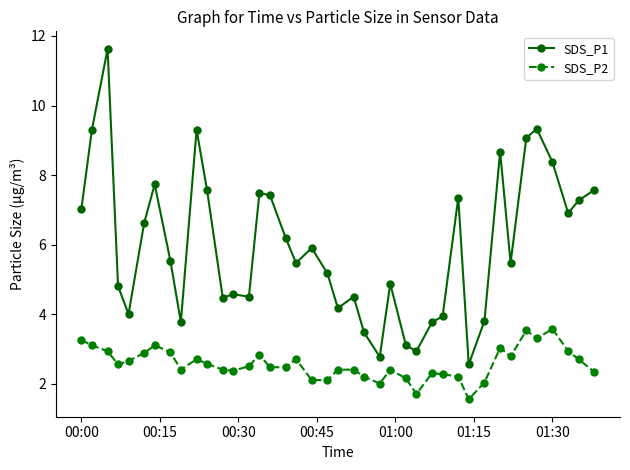

Which series has the largest range (max minus min)?

SDS_P1